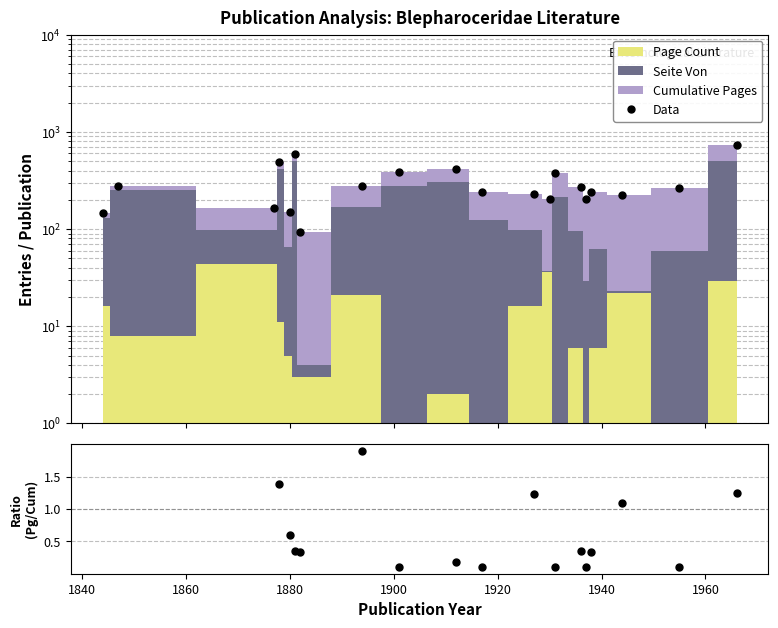

In Data, how many points are lower than both neighbors (excluding endpoints)?

6